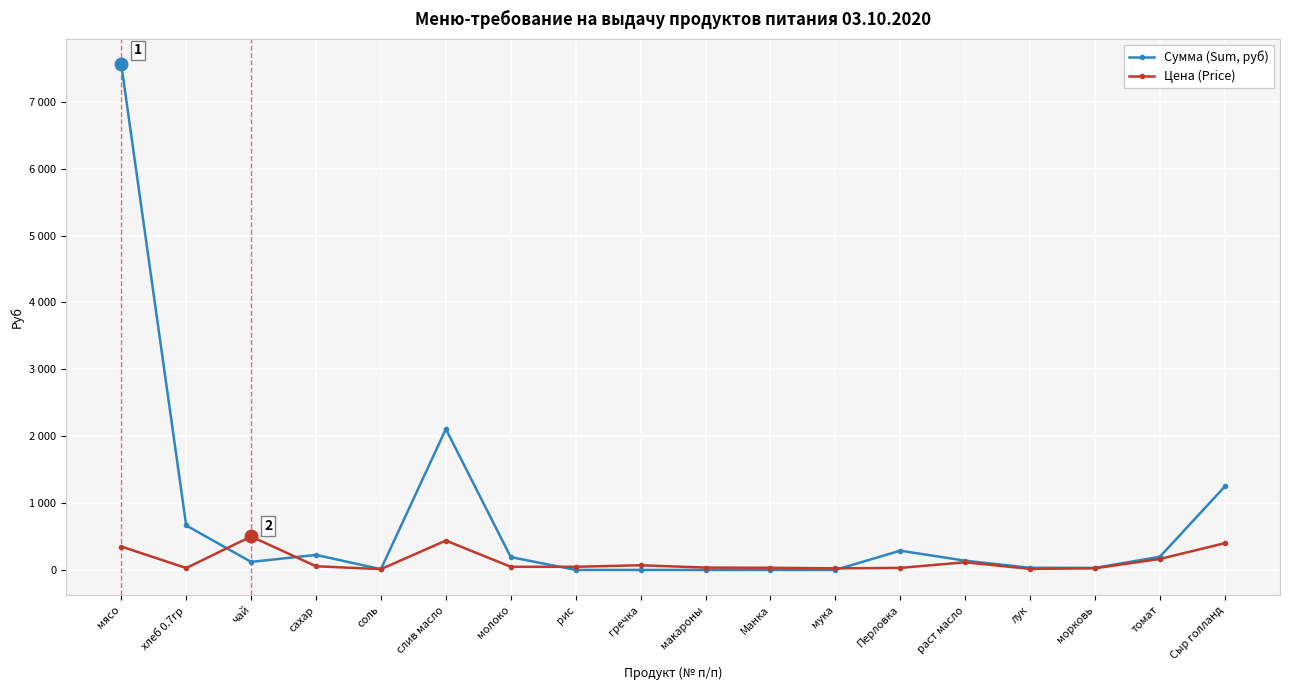

What is the label of the 17th point from the left?

томат